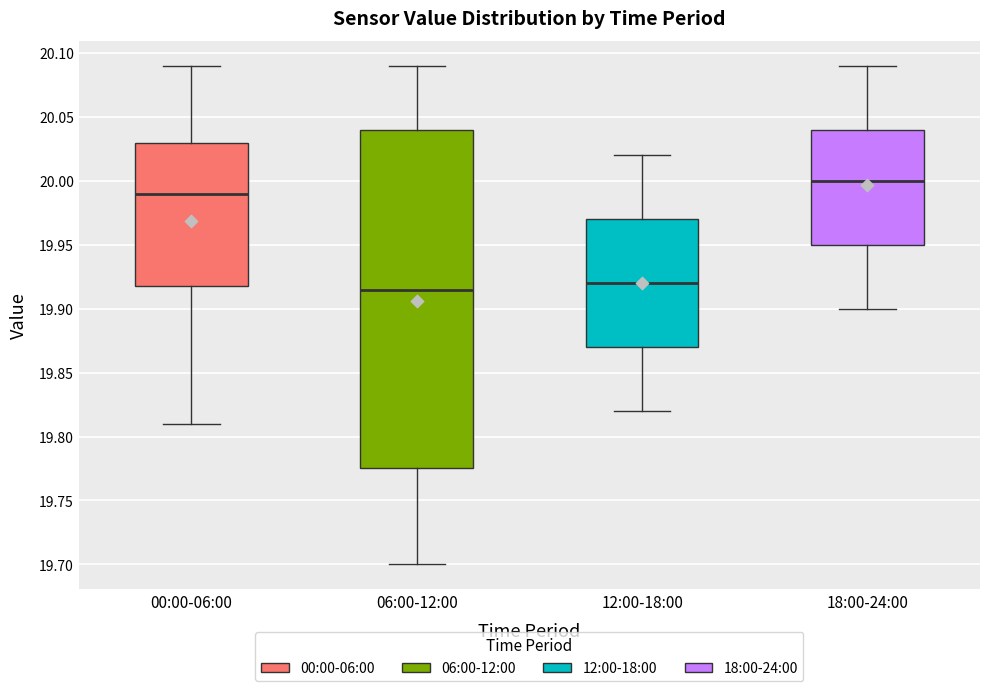

Which box is the tallest, from its lower edge to its upper edge?

06:00-12:00